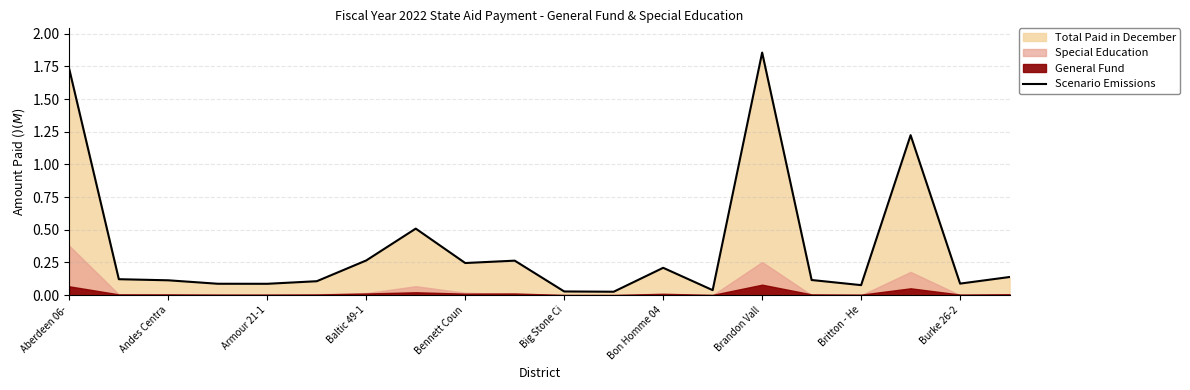

Which category has the highest value in the Scenario Emissions series?

Brandon Vall